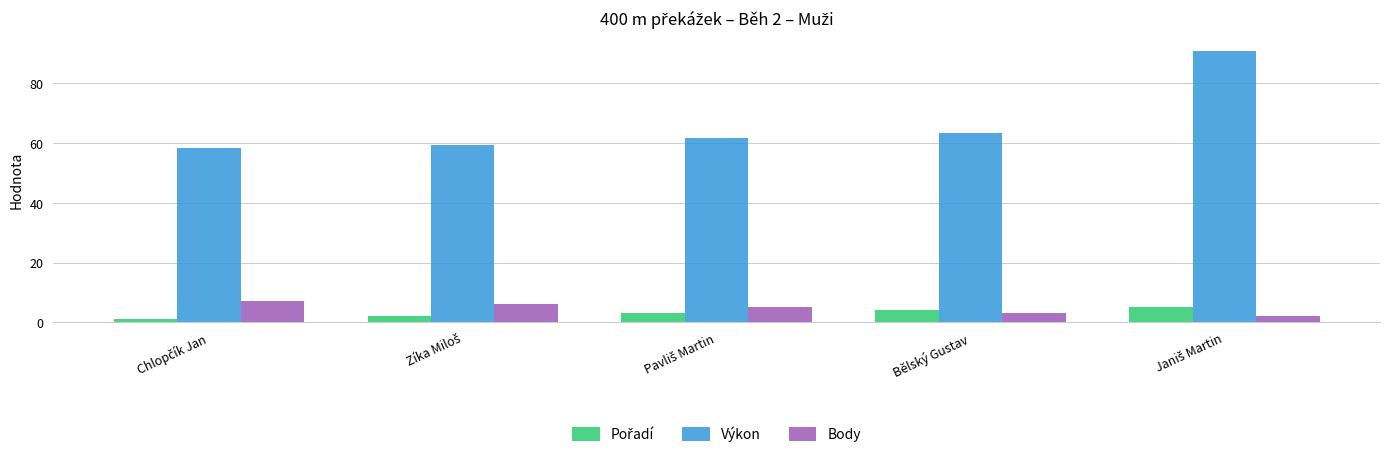

Which series has the widest spread of values?

Výkon